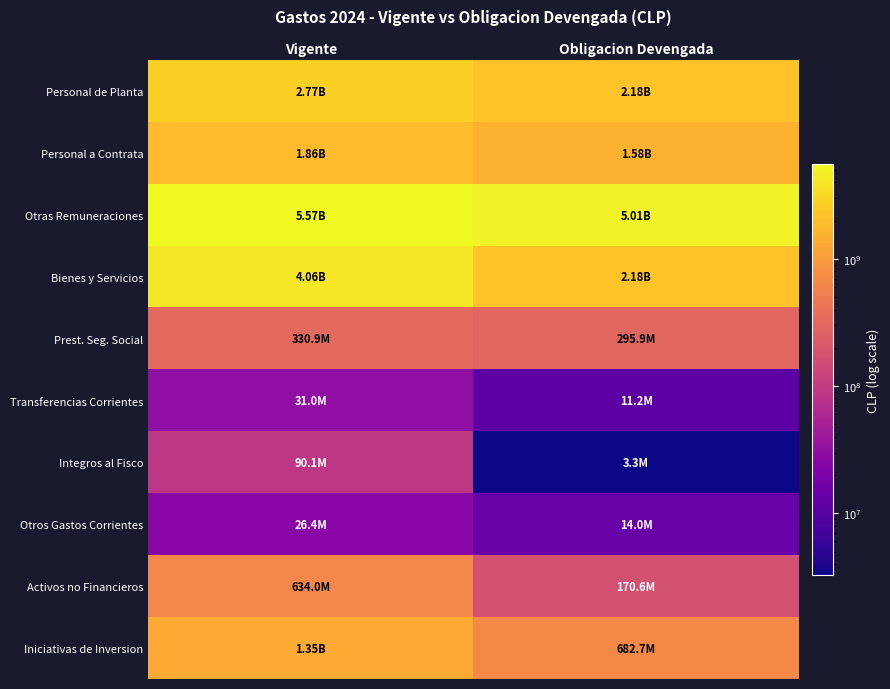

At Obligacion Devengada, list the series in order from largest to smallest.

Otras Remuneraciones, Personal de Planta, Bienes y Servicios, Personal a Contrata, Iniciativas de Inversion, Prest. Seg. Social, Activos no Financieros, Otros Gastos Corrientes, Transferencias Corrientes, Integros al Fisco